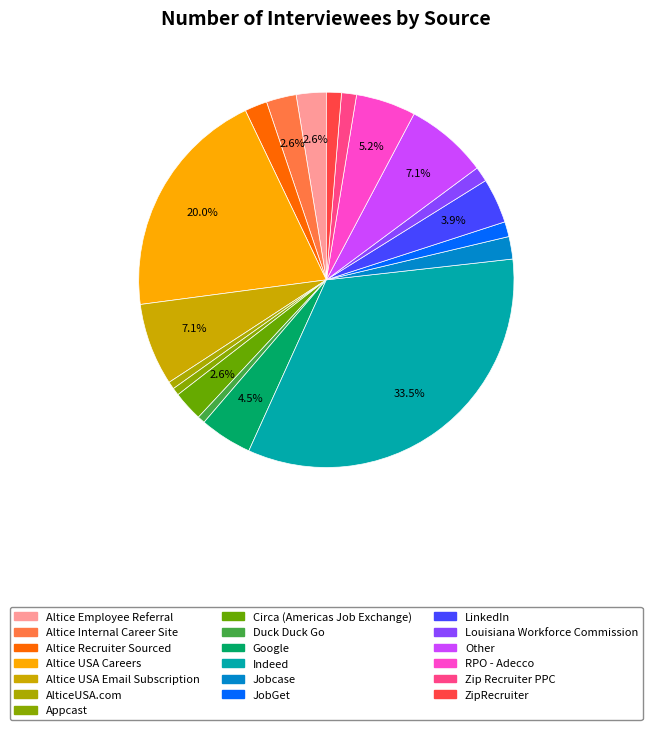

Which has a higher value, Google or JobGet?

Google